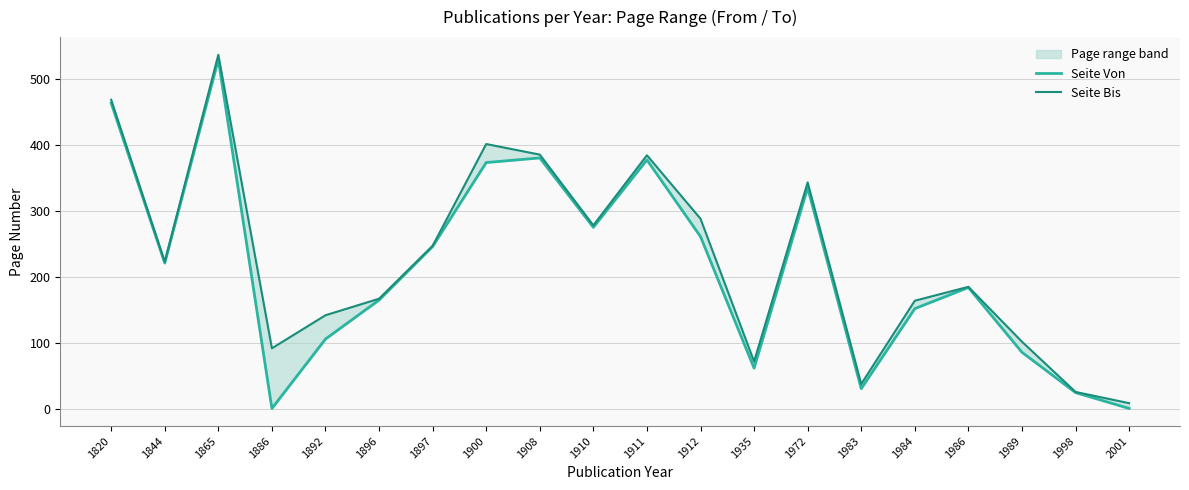

What are all the series names shown in the legend?

Seite Von, Seite Bis